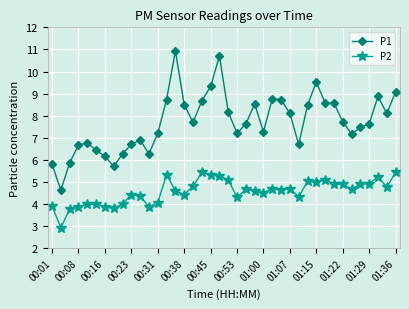

True or false: P1 and P2 cross at least once.

False